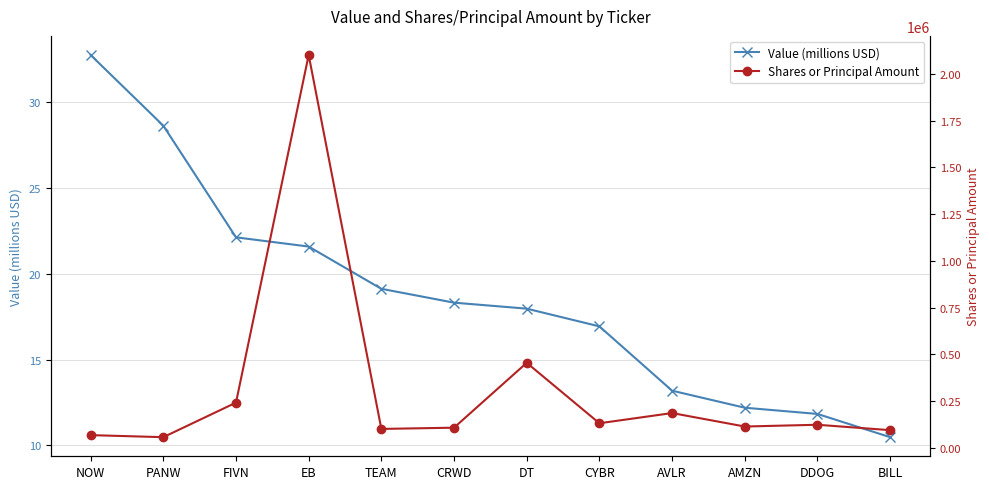

What is the value of the Value (millions USD) point at the 8th from the left?

16.9